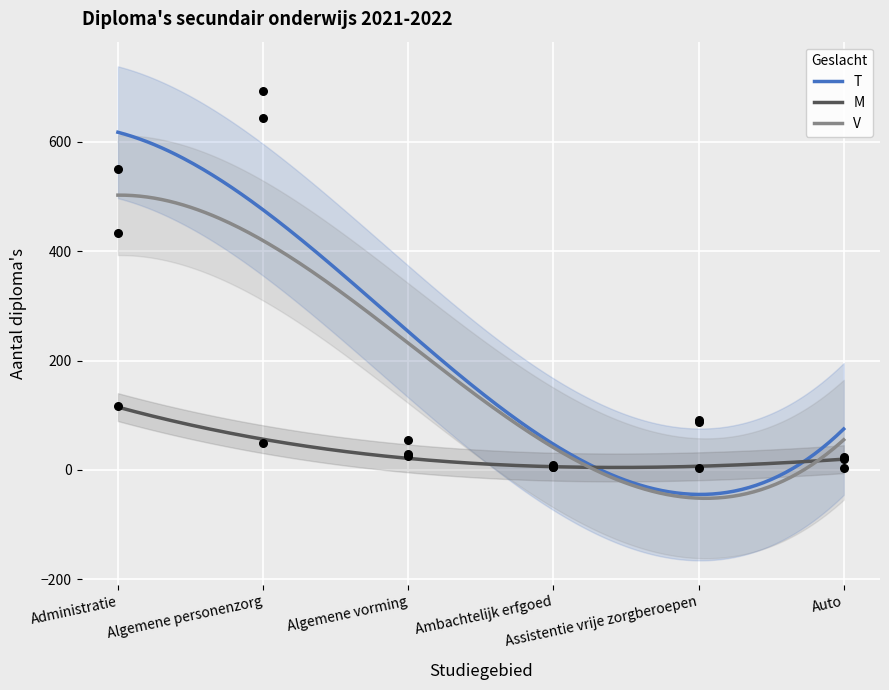

At which category is the sum across all series the highest?

Algemene personenzorg